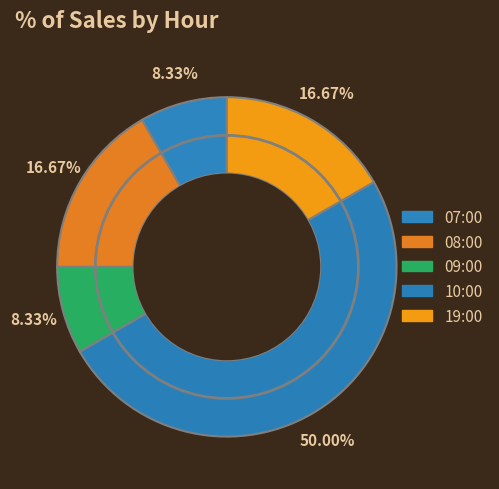

What percentage is the 19:00 slice, to the nearest percent?

17%